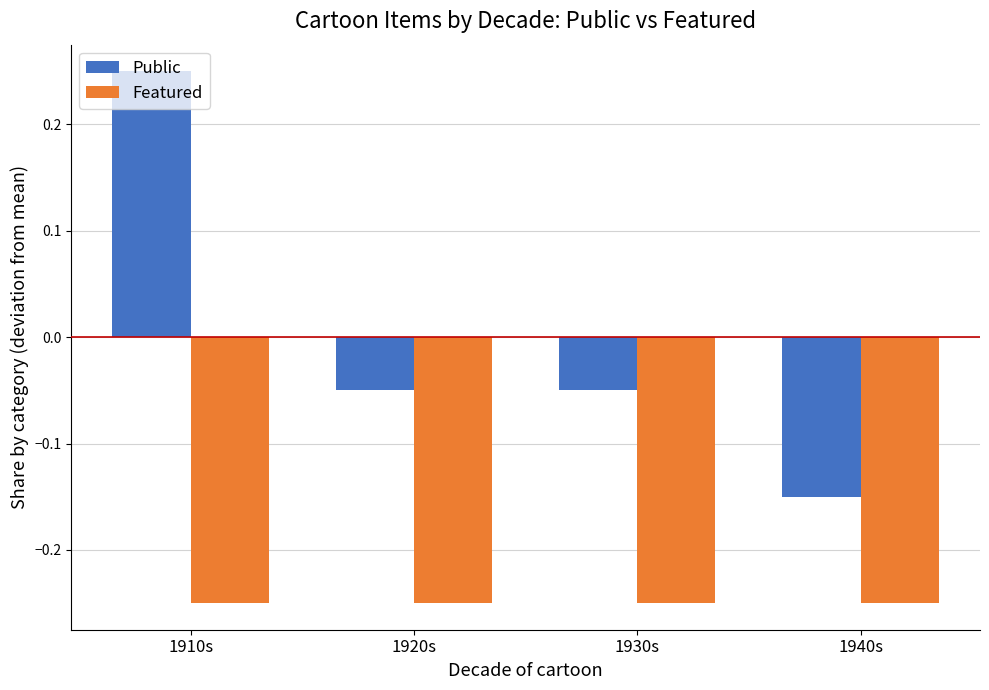

What position from the left is 1940s?

4